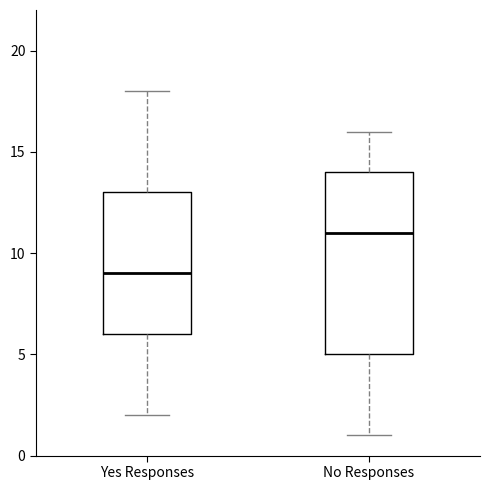

Reading left to right, transcribe this box plot: for each box, give where its median line is, the range the box spans, and where its two whiskers end, as read against the y-axis. The values are not printed on the chart, so give them approximately, as read against the axis.

Yes Responses: median 9, box 6 to 13, whiskers 2 to 18
No Responses: median 11, box 5 to 14, whiskers 1 to 16